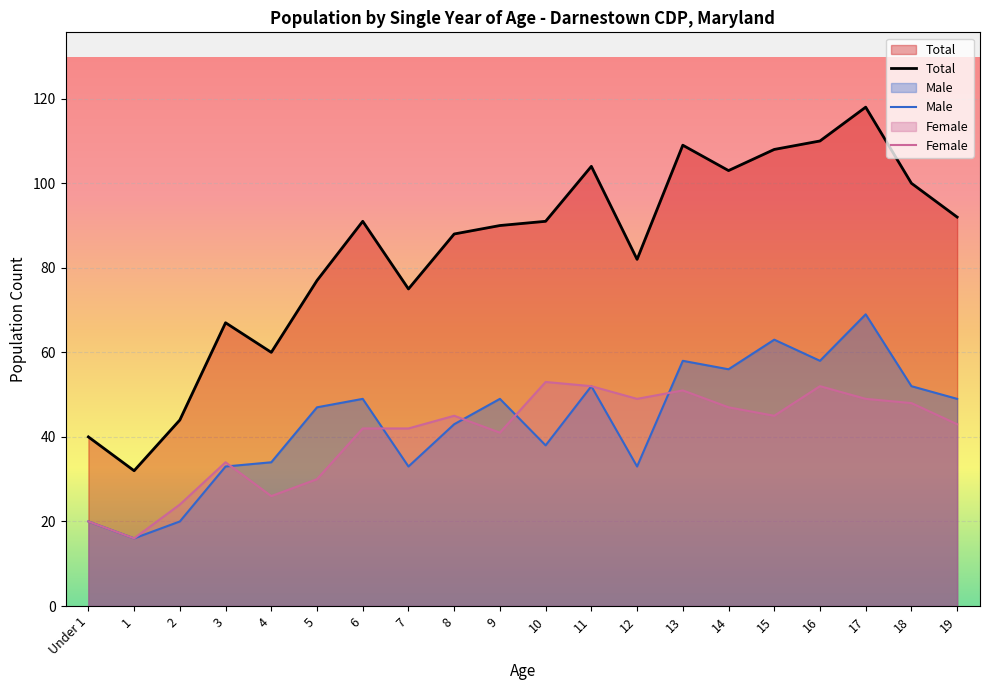

True or false: Female and Total cross at least once.

False